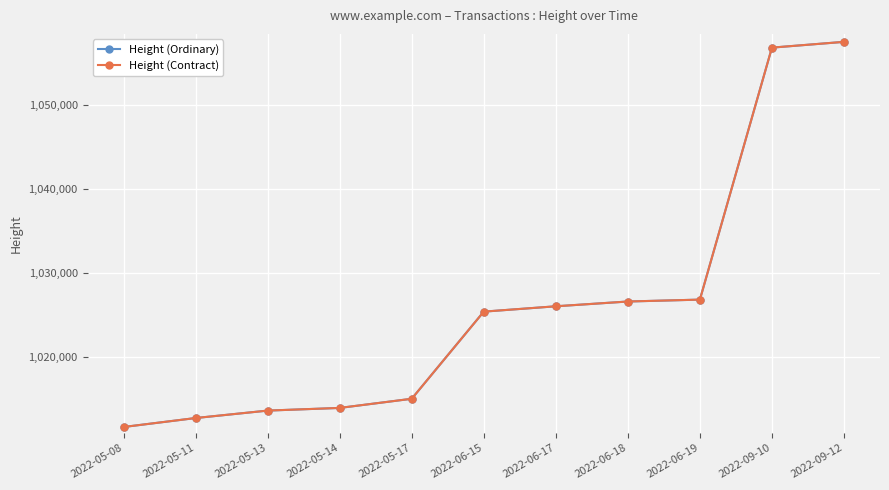

Reading left to right, what are all the values shown in this chart?

Height (Ordinary): 1011705	1012772	1013658	1013976	1015066	1025437	1026074	1026643	1026868	1056864	1057552
Height (Contract): 1011706	1012773	1013659	1013977	1015067	1025438	1026075	1026644	1026869	1056865	1057553